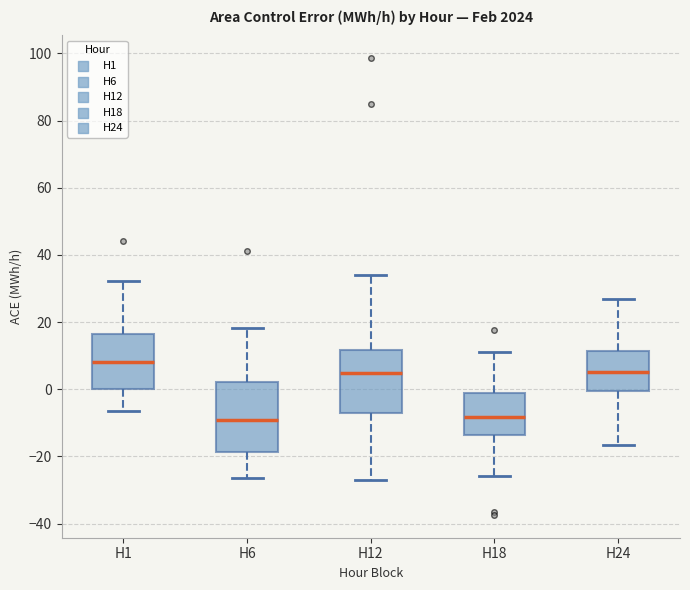

Reading left to right, read every box against the y-axis: the position of its median line, the range the box covers, and the ends of its whiskers. The values are not printed on the chart, so give them approximately, as read against the axis.

H1: median 8, box 0 to 16, whiskers -6 to 32
H6: median -10, box -18 to 2, whiskers -26 to 18
H12: median 4, box -8 to 12, whiskers -28 to 34
H18: median -8, box -14 to -2, whiskers -26 to 12
H24: median 6, box 0 to 12, whiskers -16 to 26